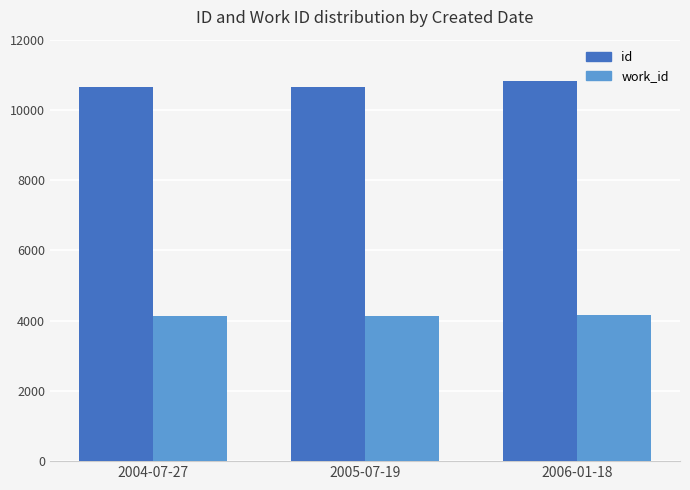

What is the total value across all series at 2005-07-19?

14806